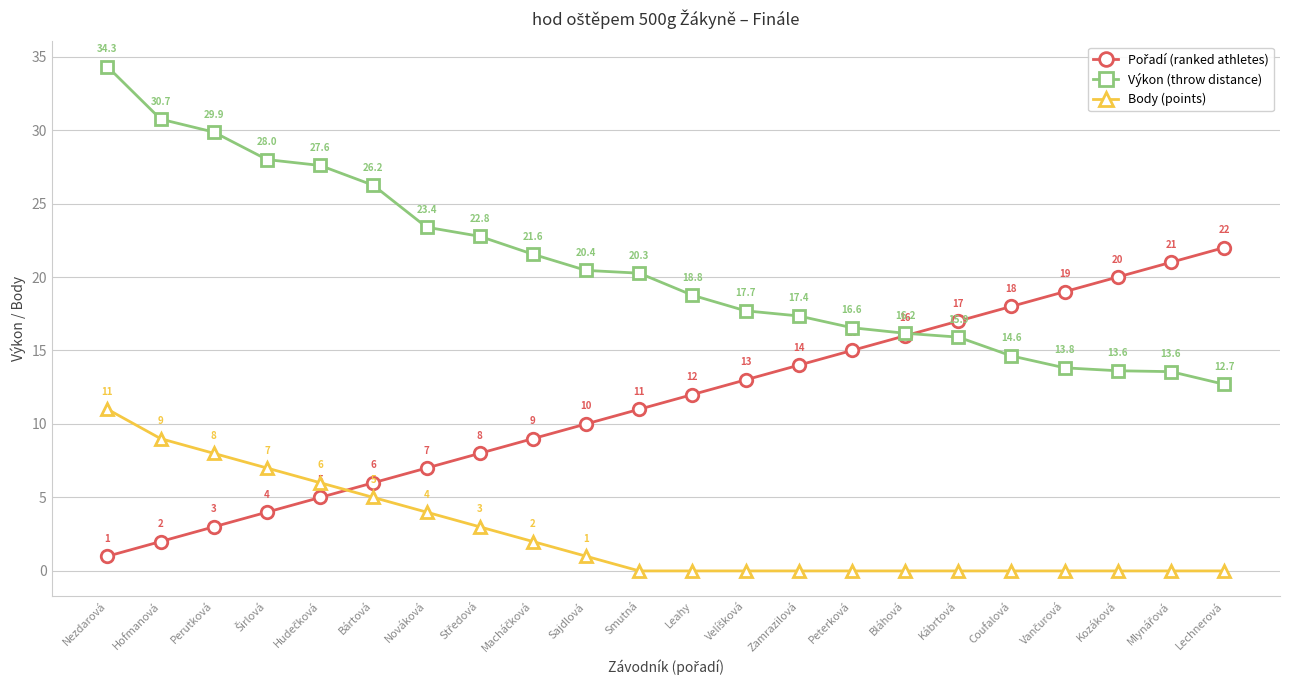

Which series has the largest range (max minus min)?

Výkon (throw distance)